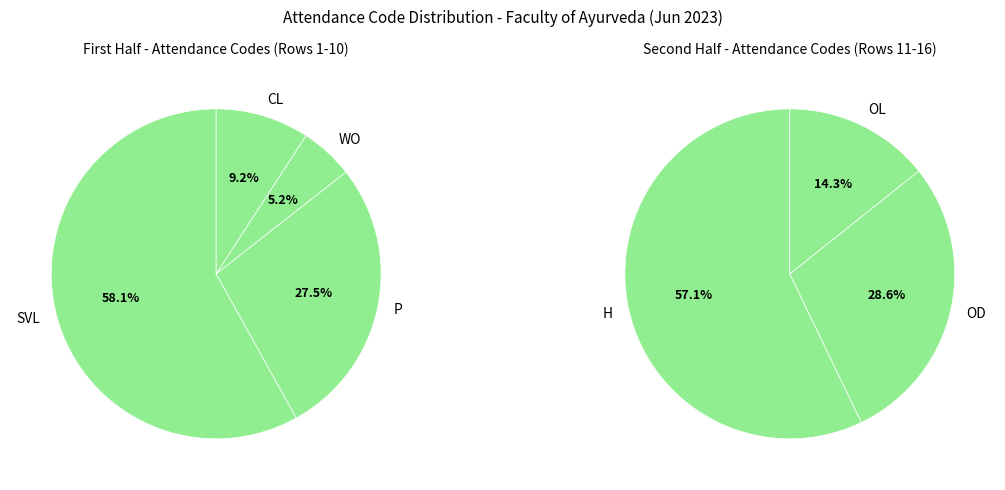

What is the smallest slice in the pie chart?

OL